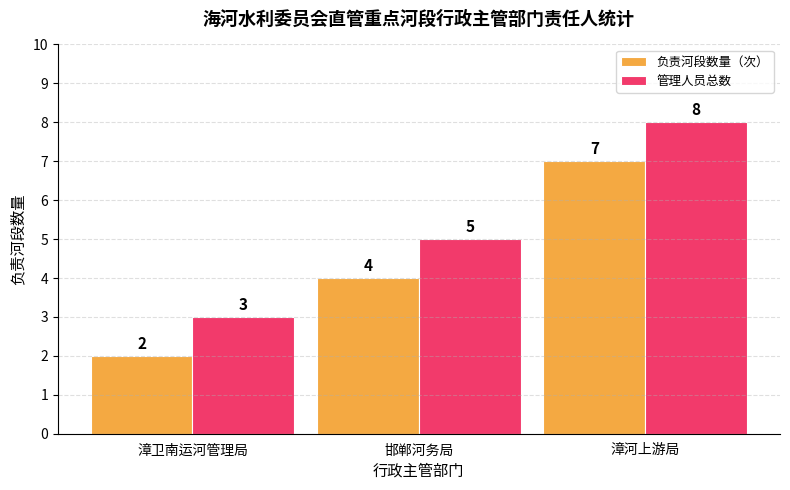

What are all the series names shown in the legend?

负责河段数量（次）, 管理人员总数